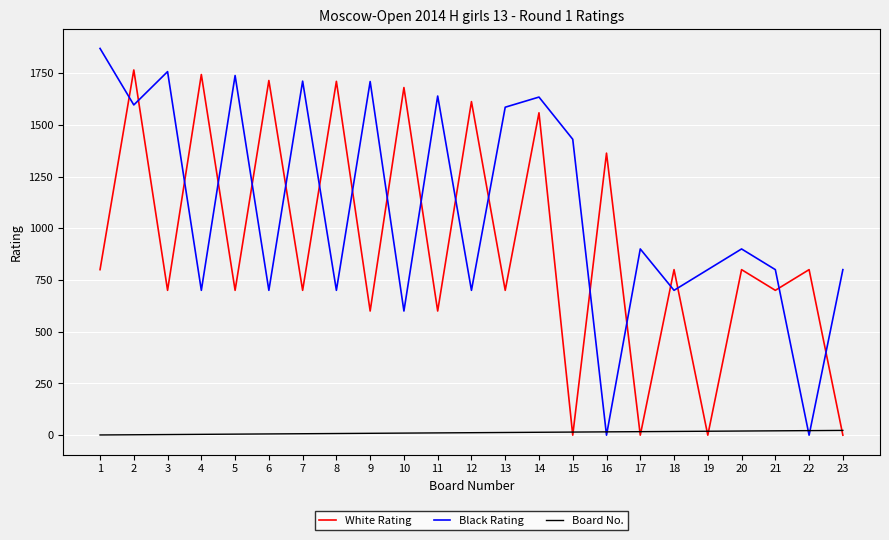

How many distinct data groups are displayed?

3